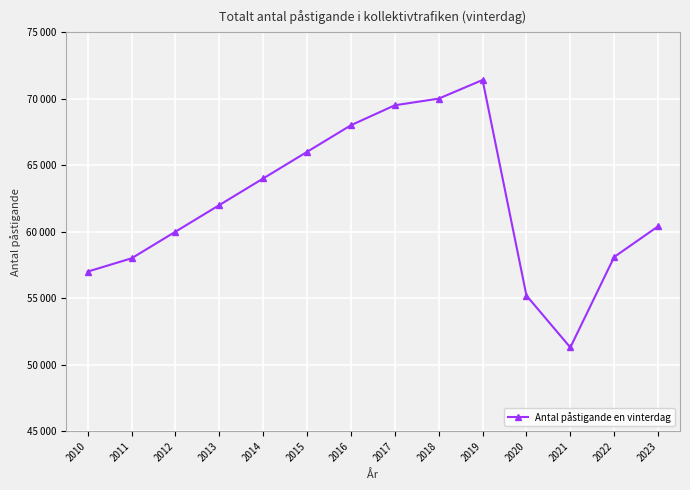

How many values exceed 62000?

6